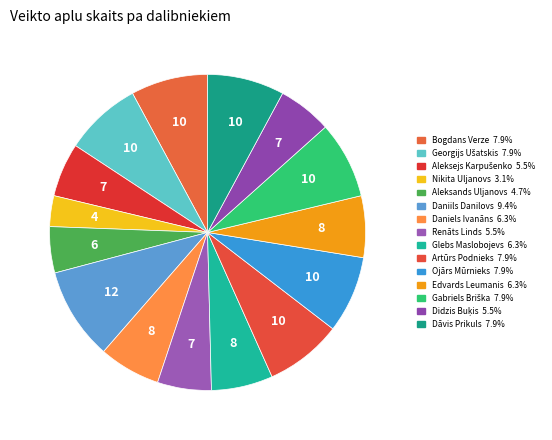

Count the number of slices in the pie.

15